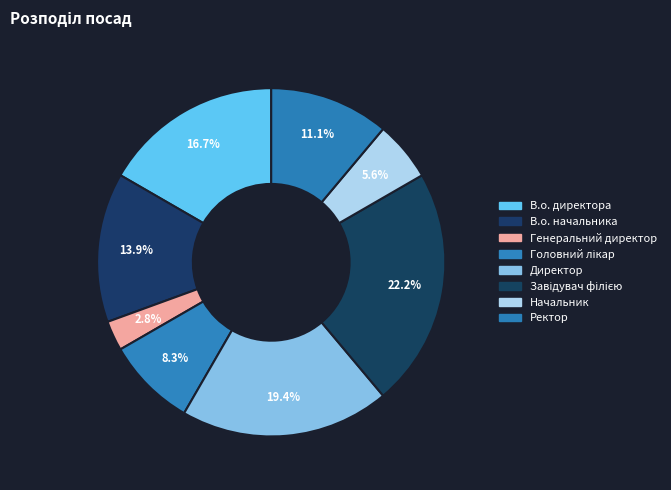

Is it true that Ректор is 24% of the pie?

False